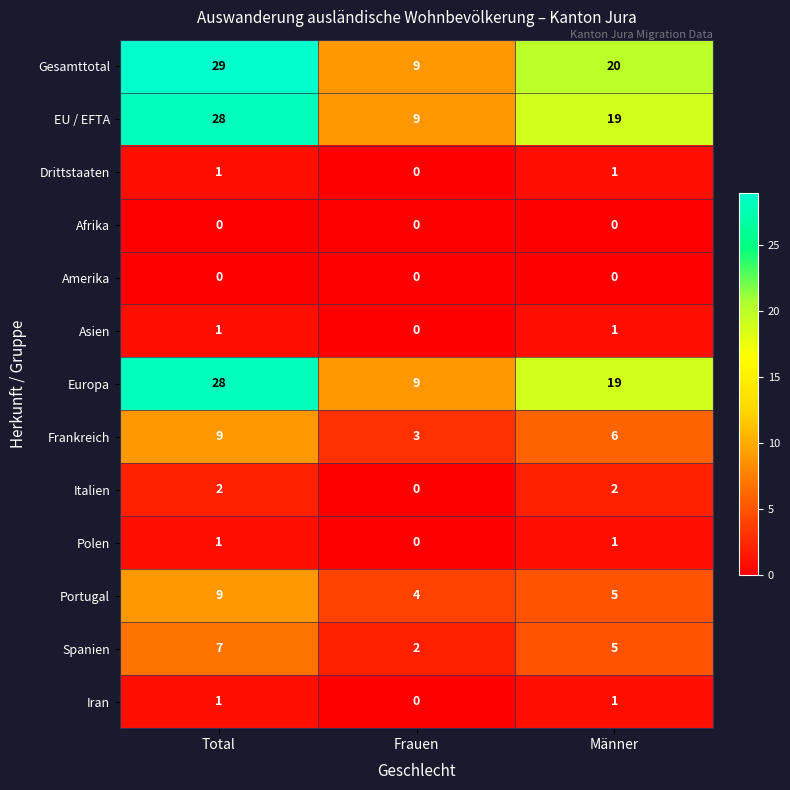

At which category is the sum across all series the highest?

Total